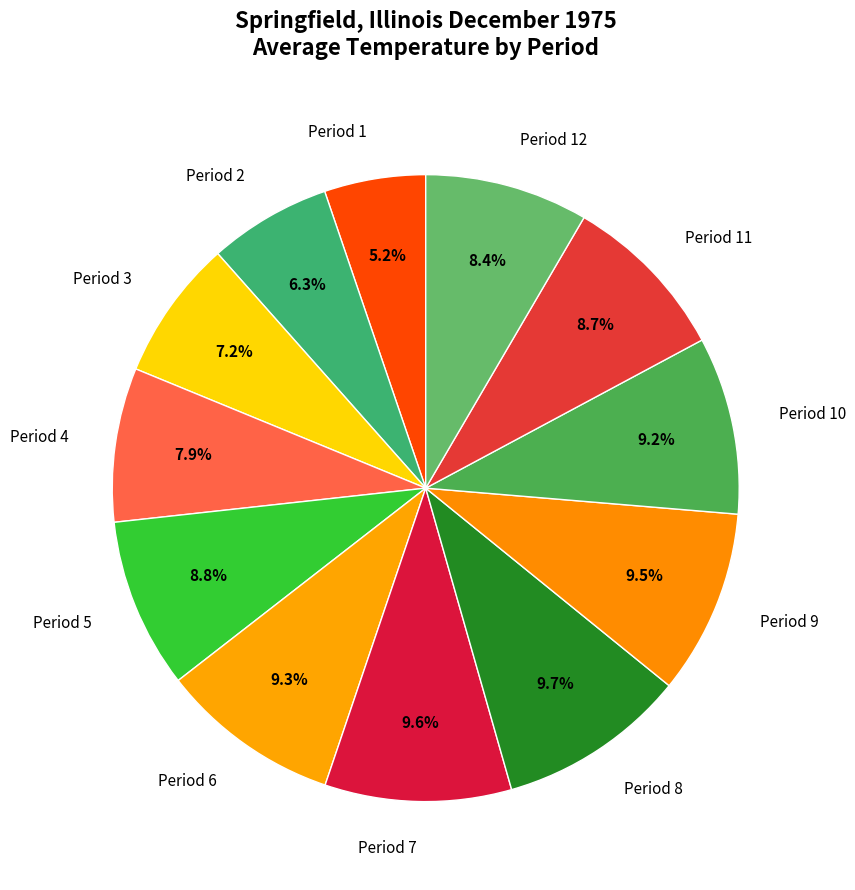

Which slice is the smallest?

Period 1